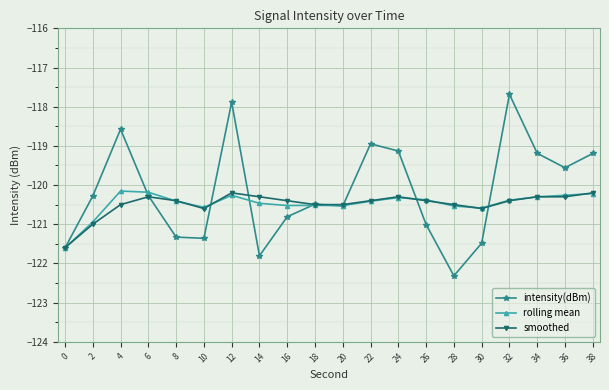

At how many categories does at least one series exceed -119?

4